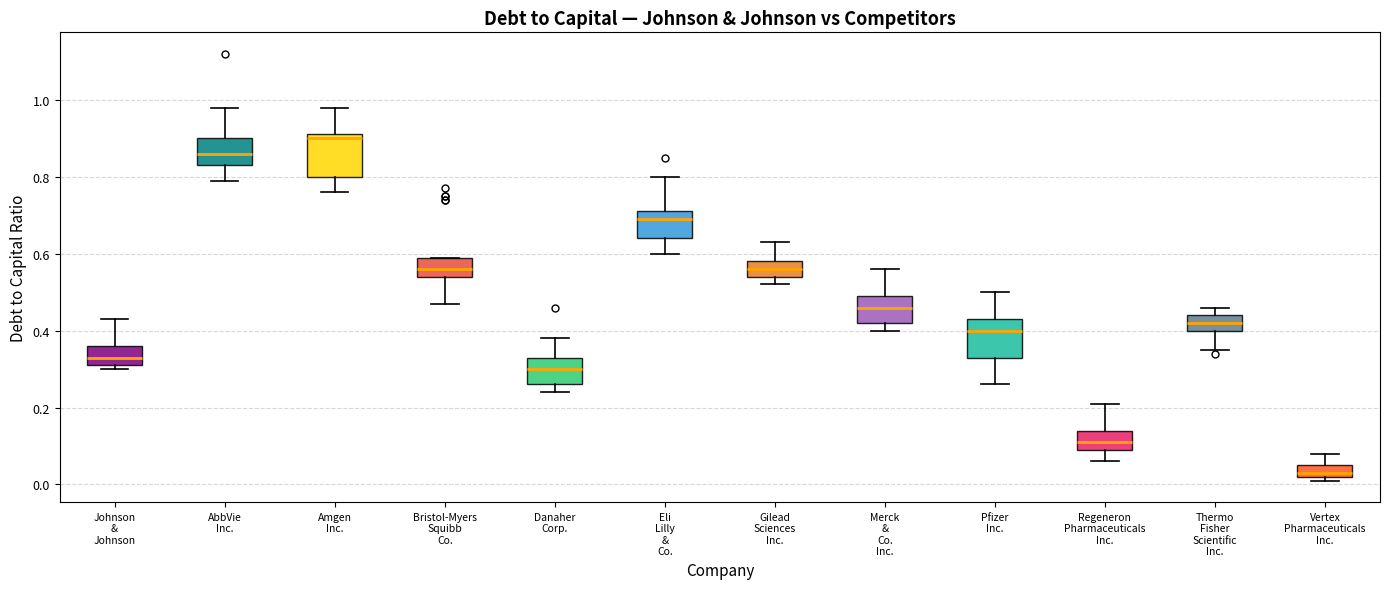

Reading left to right, read every box against the y-axis: the position of its median line, the range the box covers, and the ends of its whiskers. The values are not printed on the chart, so give them approximately, as read against the axis.

Johnson & Johnson: median 0.34, box 0.32 to 0.36, whiskers 0.30 to 0.44
AbbVie Inc.: median 0.86, box 0.84 to 0.90, whiskers 0.80 to 0.98
Amgen Inc.: median 0.90, box 0.80 to 0.92, whiskers 0.76 to 0.98
Bristol-Myers Squibb Co.: median 0.56, box 0.54 to 0.60, whiskers 0.48 to 0.60
Danaher Corp.: median 0.30, box 0.26 to 0.34, whiskers 0.24 to 0.38
Eli Lilly & Co.: median 0.70, box 0.64 to 0.72, whiskers 0.60 to 0.80
Gilead Sciences Inc.: median 0.56, box 0.54 to 0.58, whiskers 0.52 to 0.64
Merck & Co. Inc.: median 0.46, box 0.42 to 0.50, whiskers 0.40 to 0.56
Pfizer Inc.: median 0.40, box 0.34 to 0.44, whiskers 0.26 to 0.50
Regeneron Pharmaceuticals Inc.: median 0.12, box 0.10 to 0.14, whiskers 0.06 to 0.22
Thermo Fisher Scientific Inc.: median 0.42, box 0.40 to 0.44, whiskers 0.36 to 0.46
Vertex Pharmaceuticals Inc.: median 0.04, box 0.02 to 0.06, whiskers 0.02 (just below the box's lower edge) to 0.08